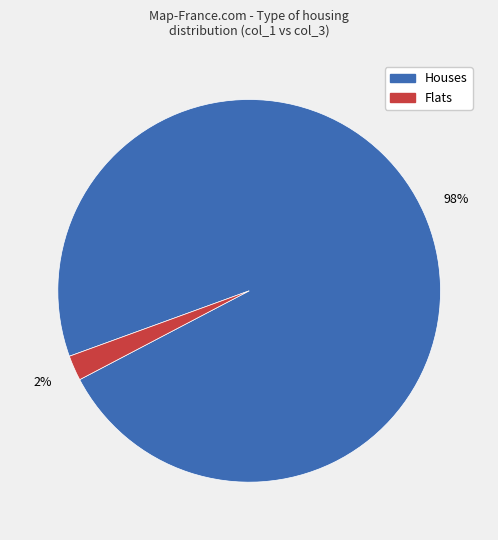

To the nearest percent, what is the difference between the largest and smallest slice percentages?

96%